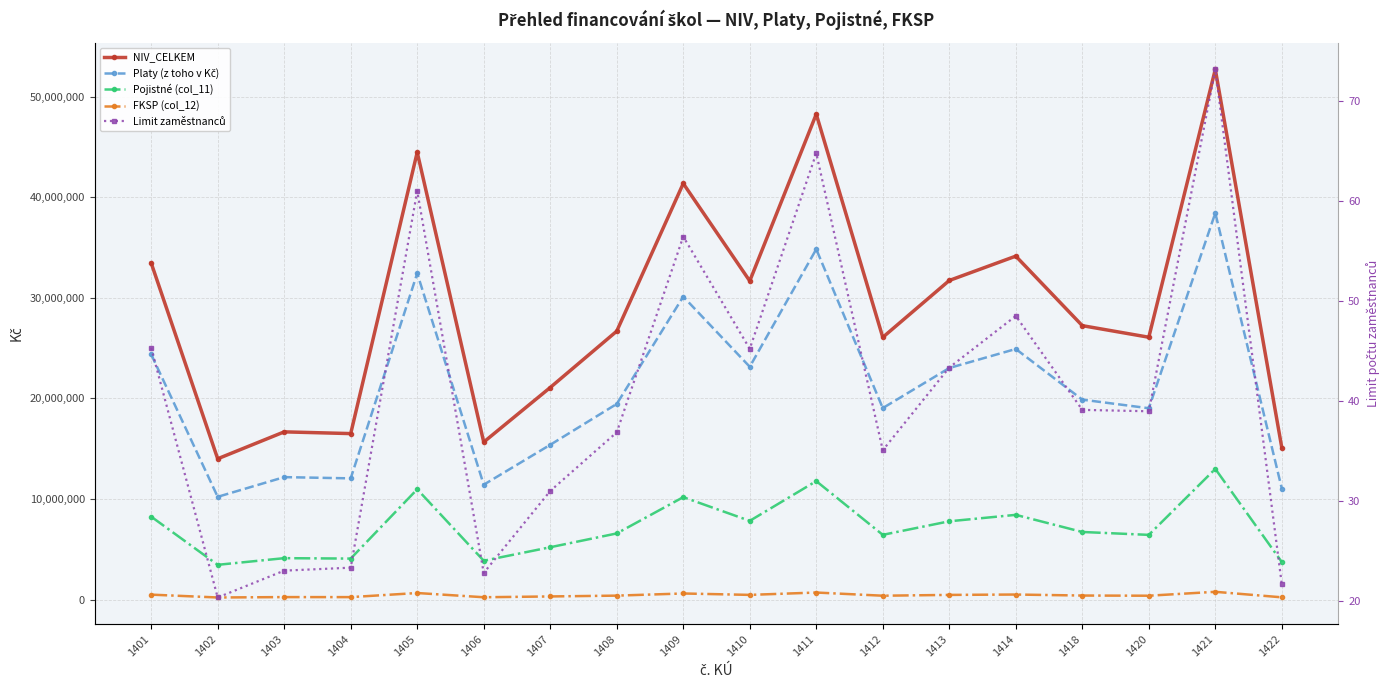

At how many categories does at least one series exceed 26140854?

10